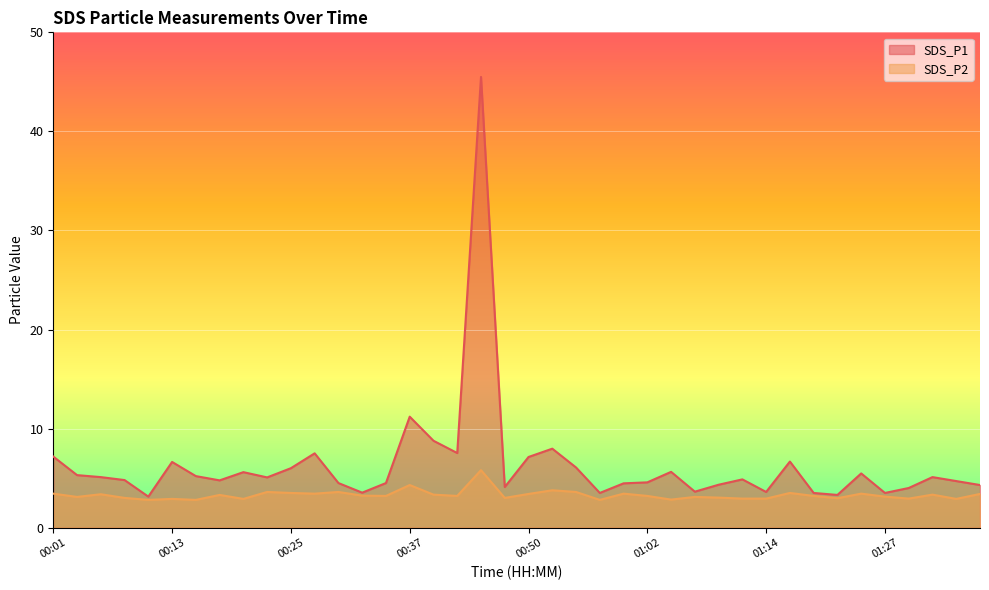

Which series has the largest total across all categories?

SDS_P1